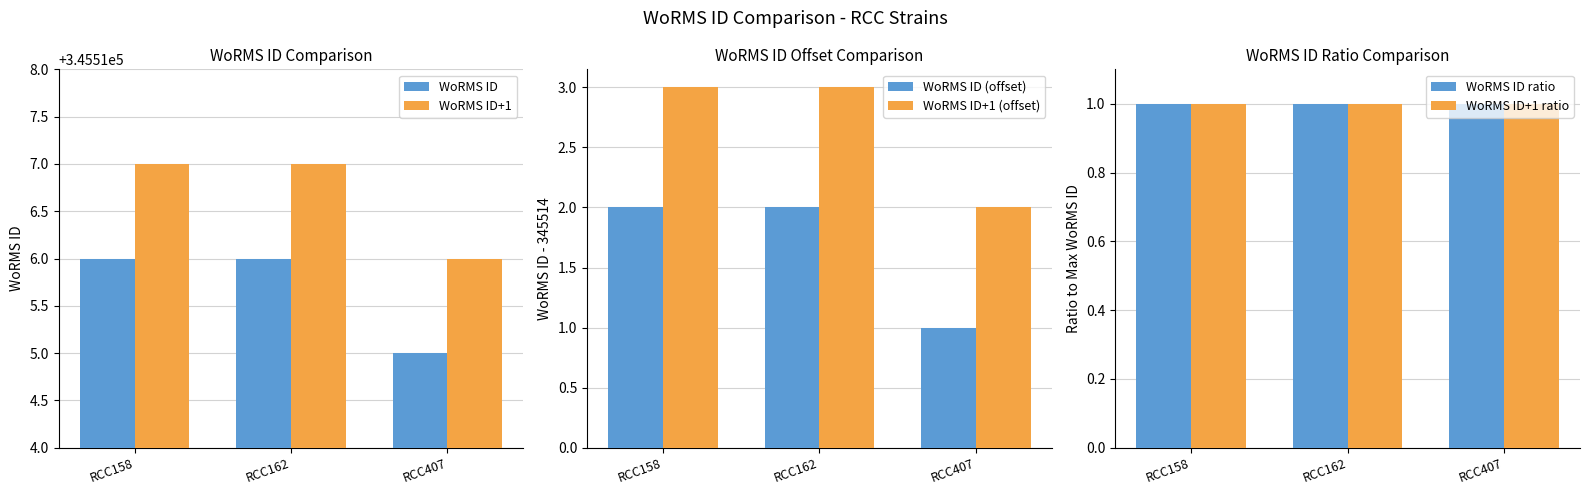

Read the WoRMS ID (offset) value at RCC158.

2